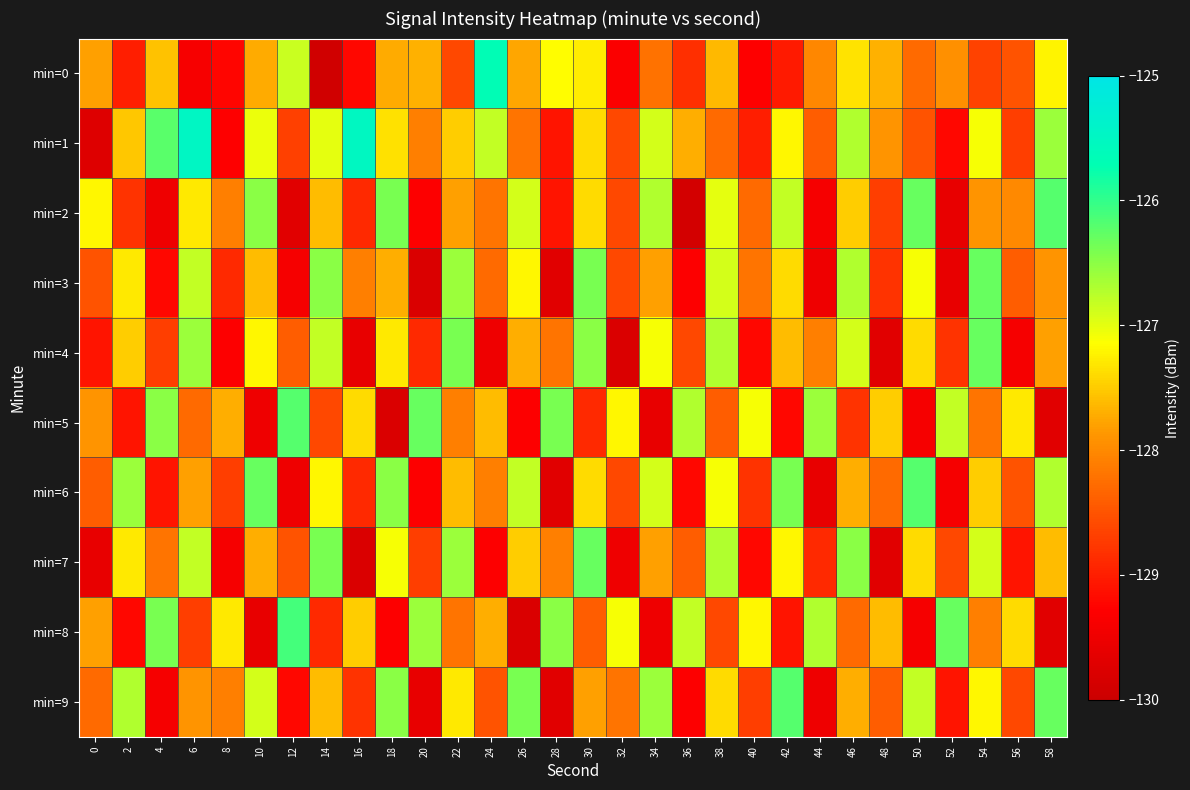

What is the difference between the highest and lowest values at 16?

4.3